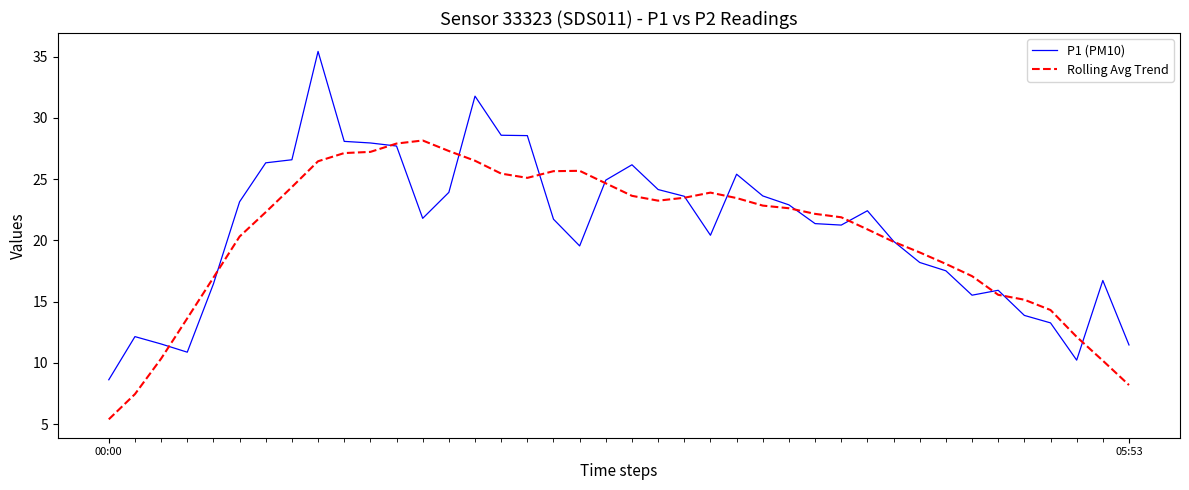

What is the average value of the P1 (PM10) series?

21.0